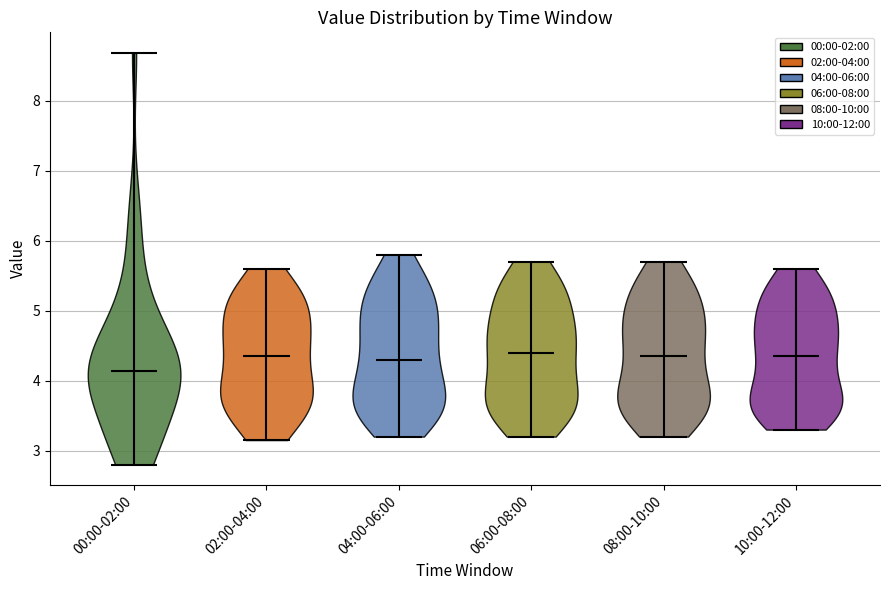

Where does the median line of the violin for 00:00-02:00 sit on the y-axis? The values are not printed on the chart, so give them approximately, as read against the axis.

4.1